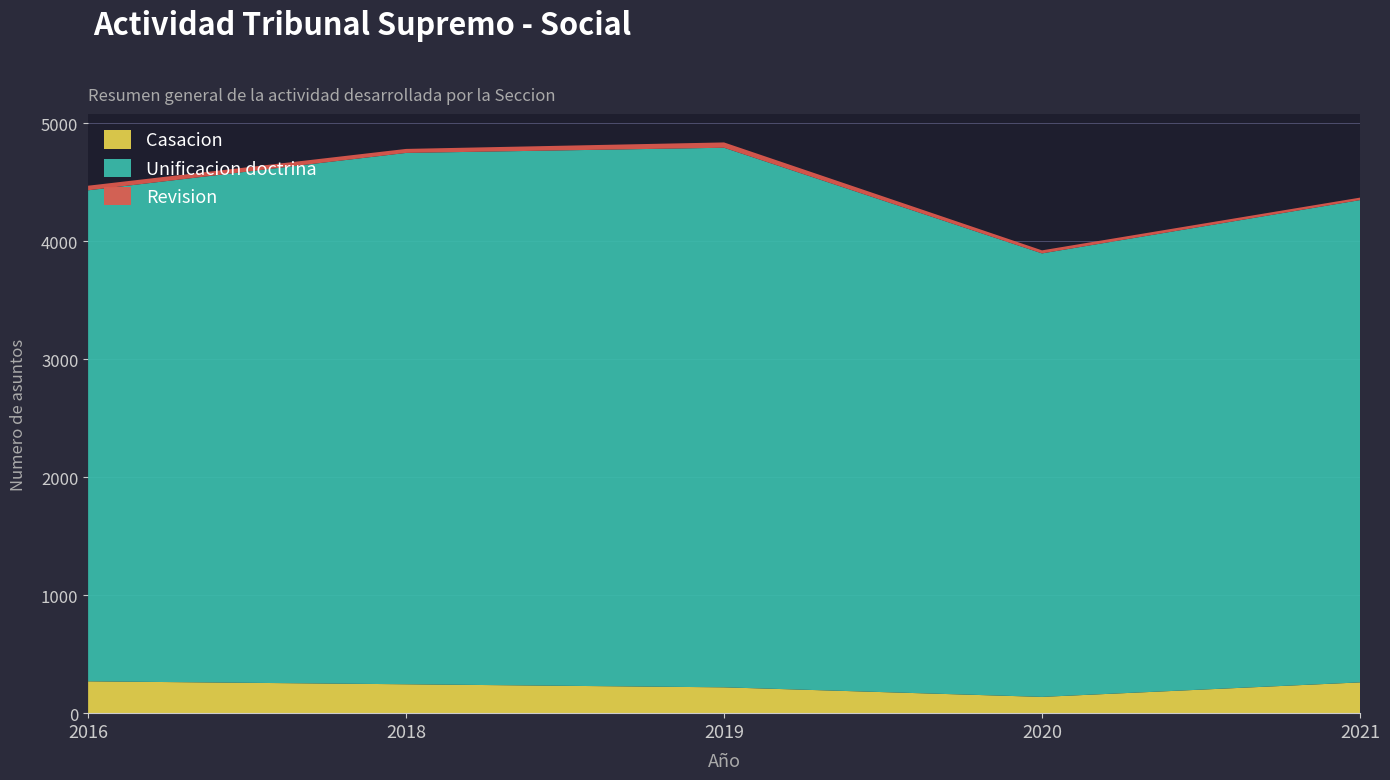

Reading left to right, extract all data points from this chart.

Casacion: 270	245	219	138	261
Unificacion doctrina: 4163	4505	4575	3760	4089
Revision: 39	34	45	26	21